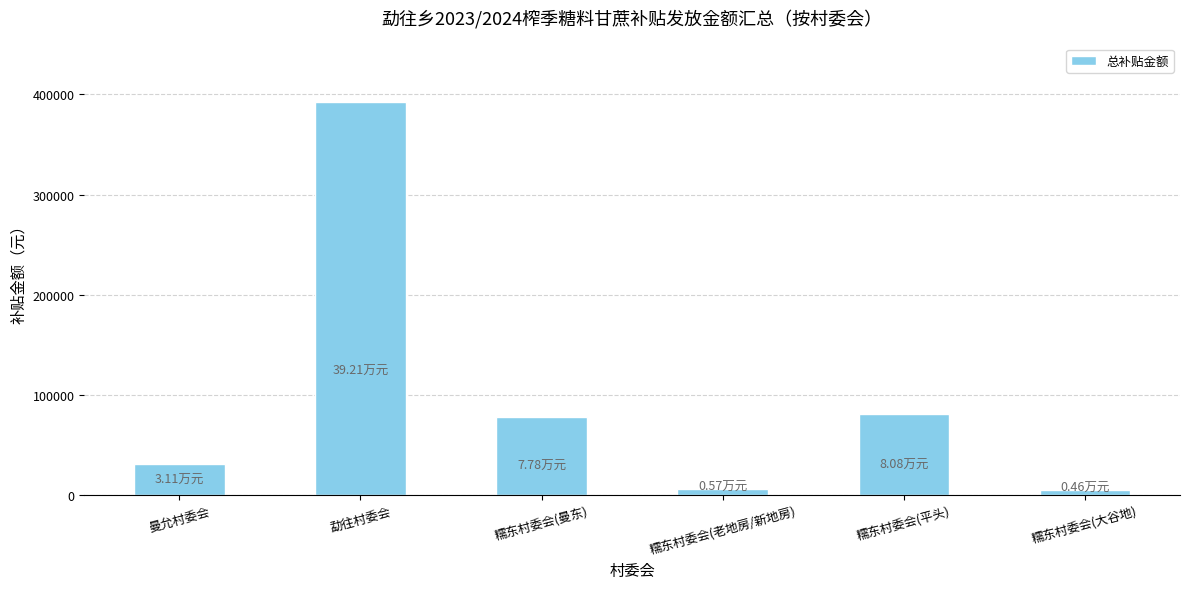

What is the sum of the values at 糯东村委会(平头) and 勐往村委会?

472836